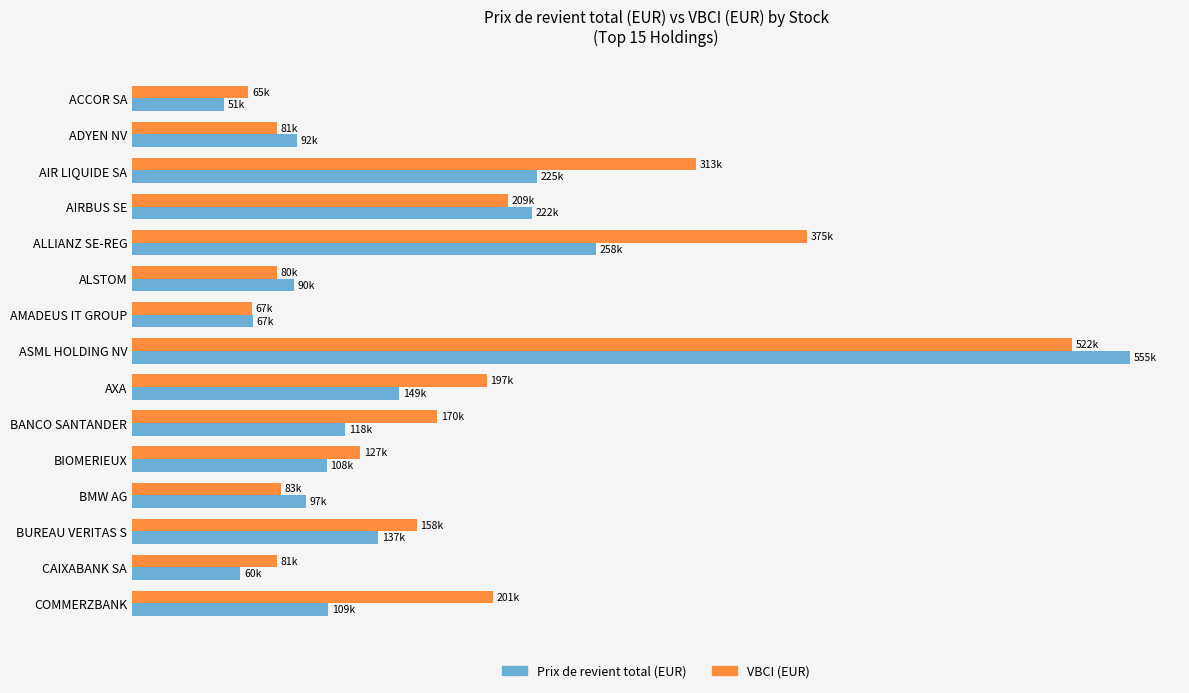

What are all the series names shown in the legend?

Prix de revient total (EUR), VBCI (EUR)